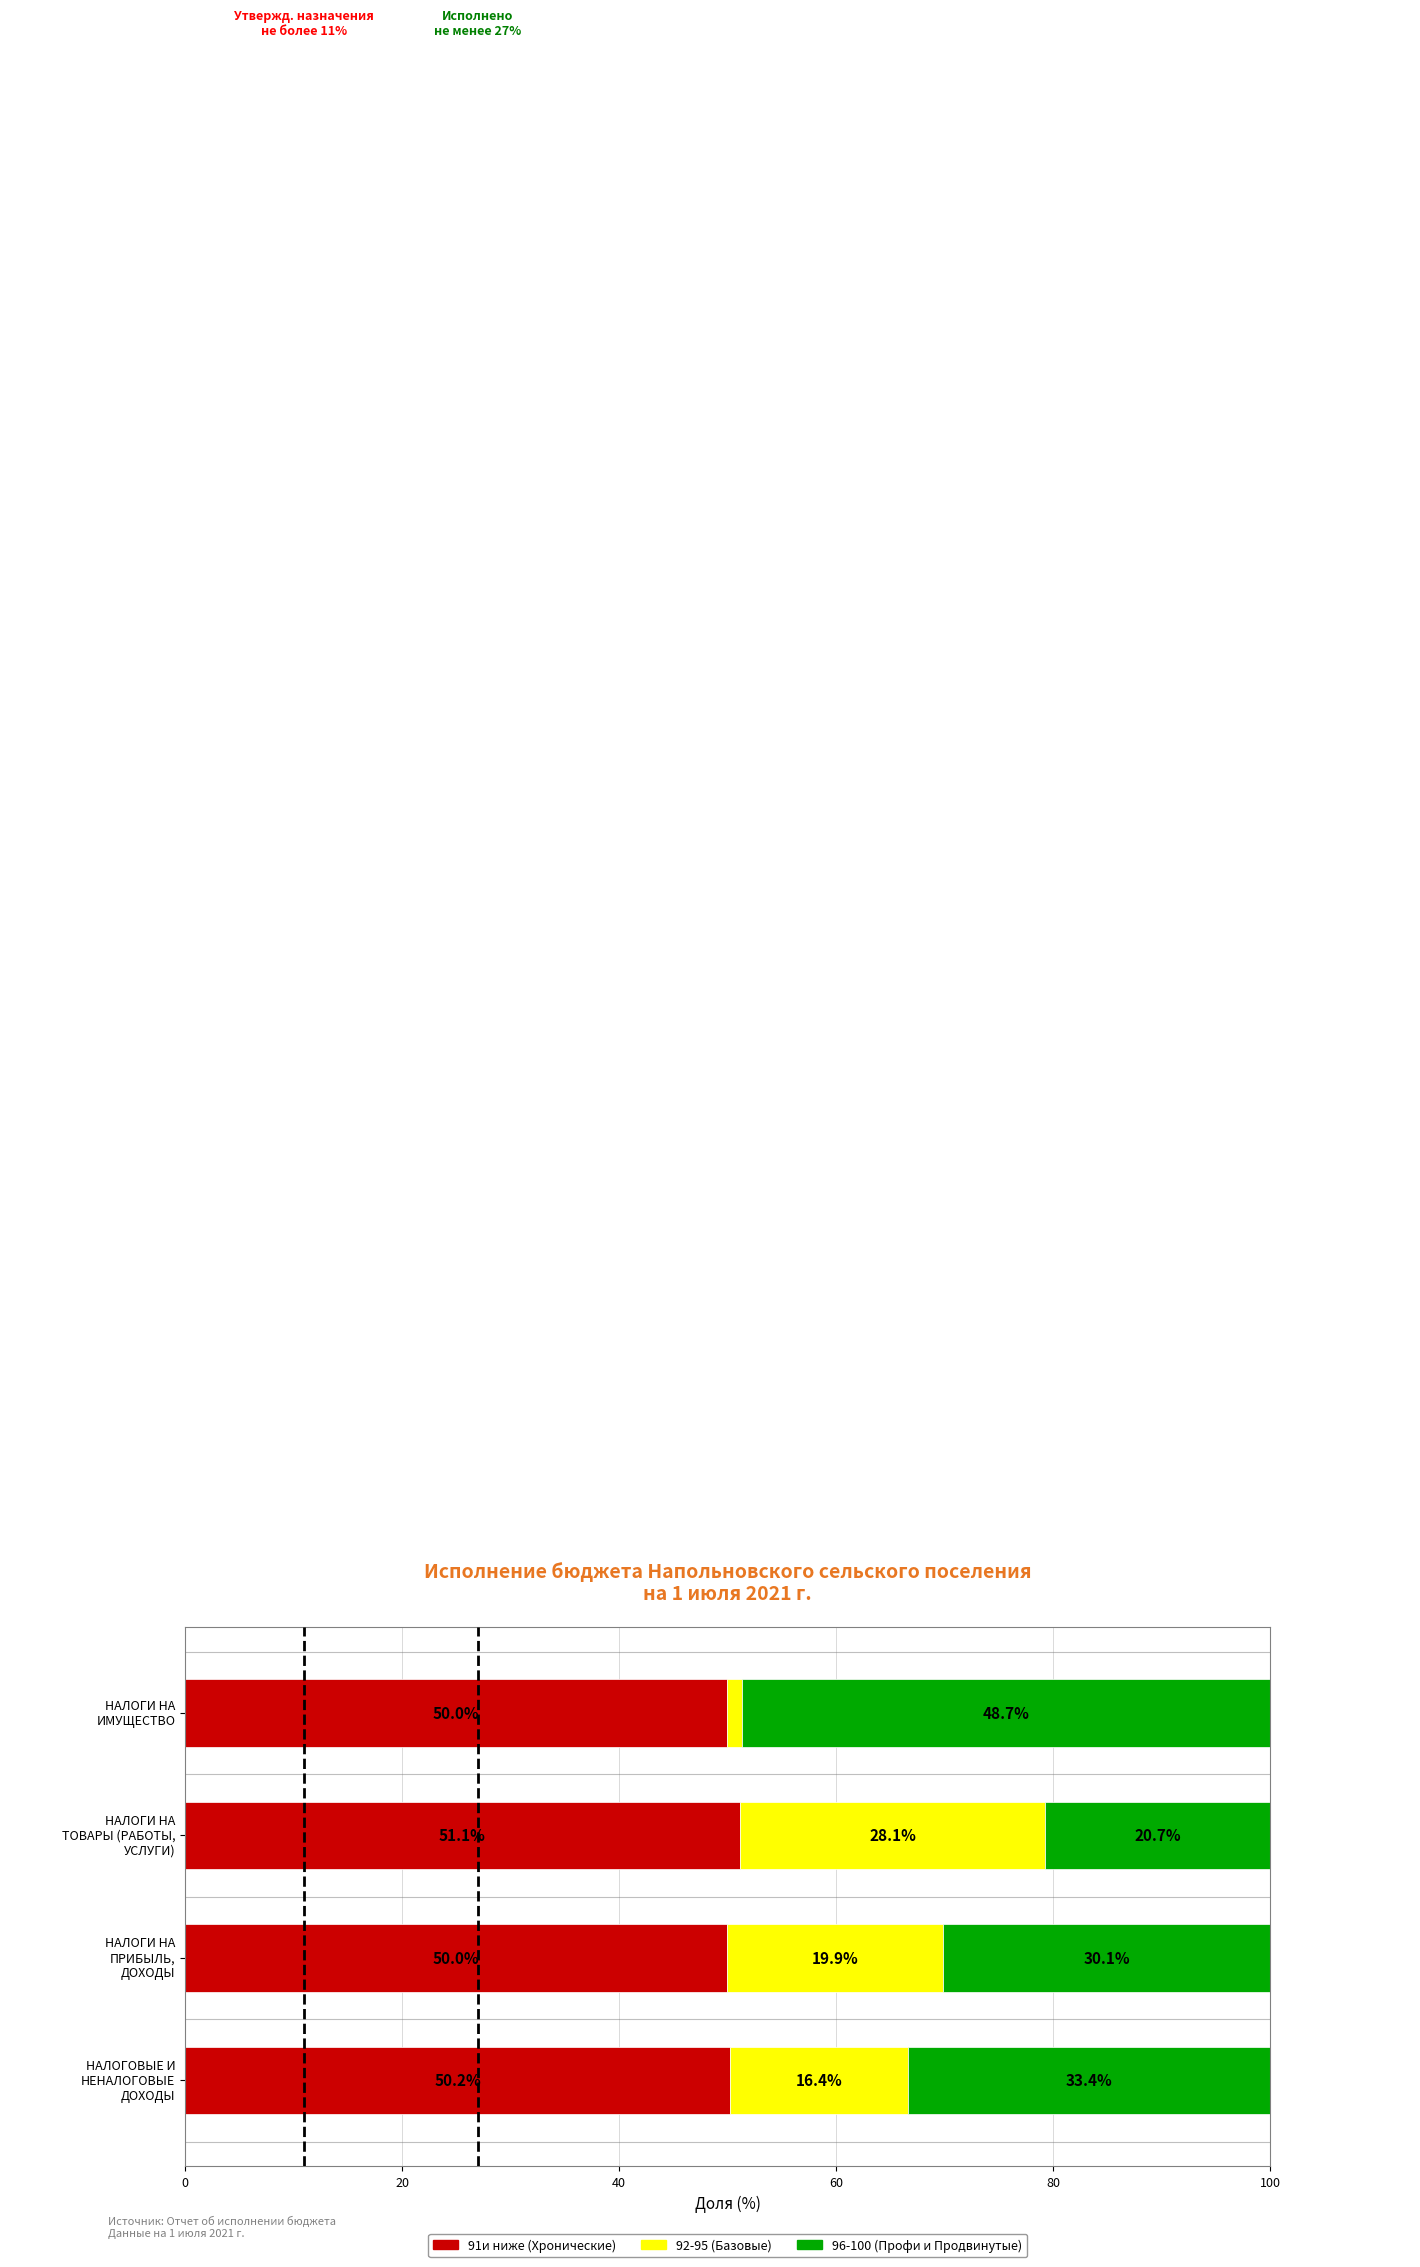

How many 91и ниже (Хронические) values are between 49 and 51?

3